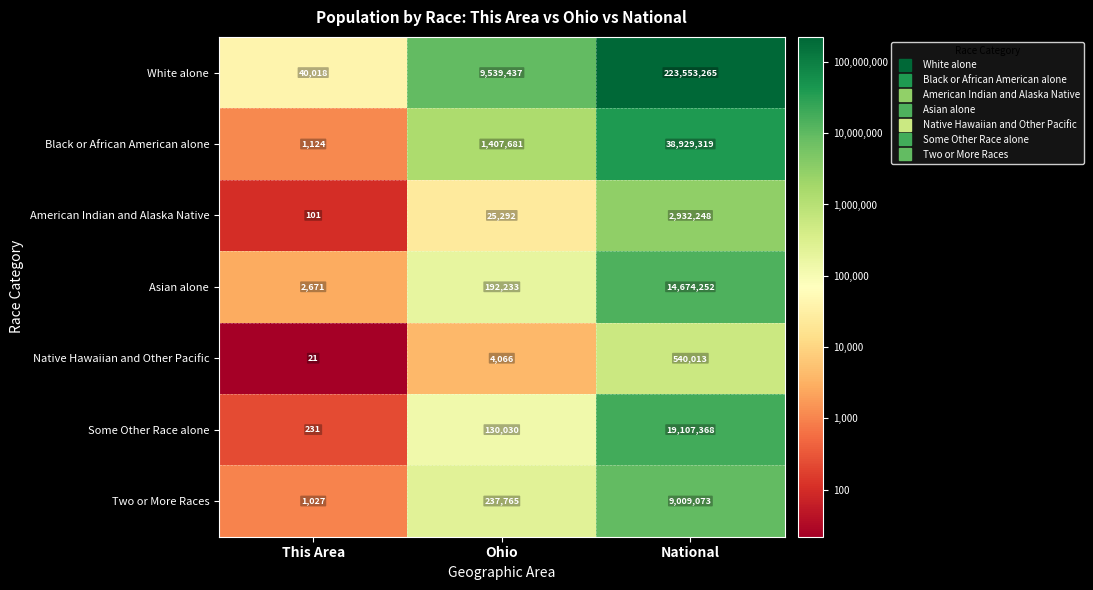

Reading left to right, extract all data points from this chart.

White alone: This Area=40018	Ohio=9539437	National=223553265
Black or African American alone: This Area=1124	Ohio=1407681	National=38929319
American Indian and Alaska Native: This Area=101	Ohio=25292	National=2932248
Asian alone: This Area=2671	Ohio=192233	National=14674252
Native Hawaiian and Other Pacific: This Area=21	Ohio=4066	National=540013
Some Other Race alone: This Area=231	Ohio=130030	National=19107368
Two or More Races: This Area=1027	Ohio=237765	National=9009073